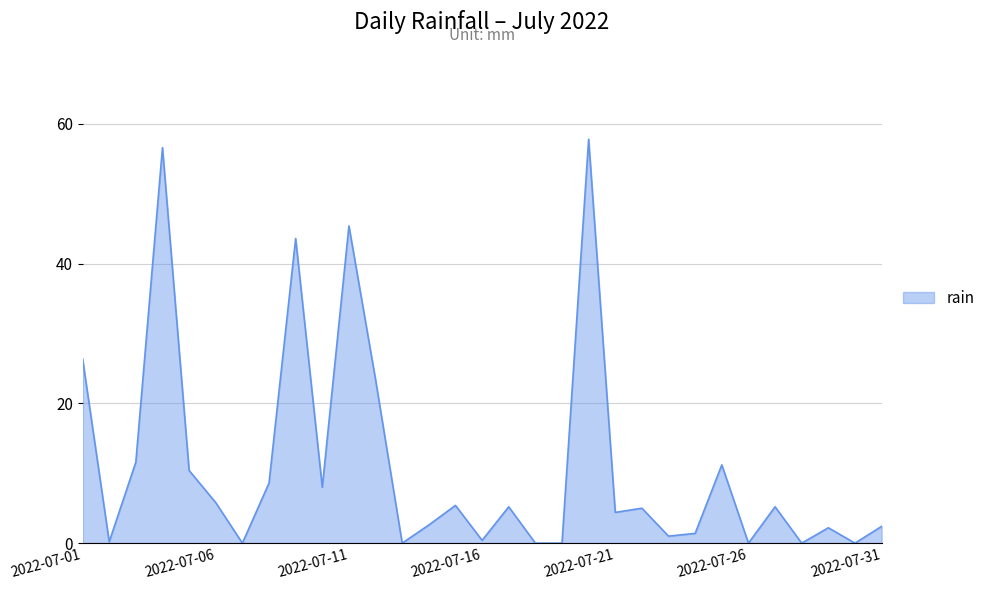

What is the greatest value displayed?

57.8